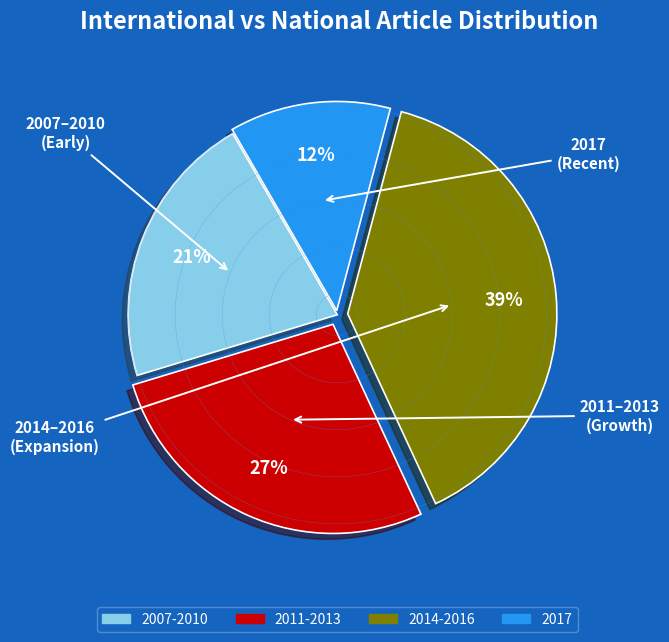

To the nearest percent, what is the average slice percentage?

25%